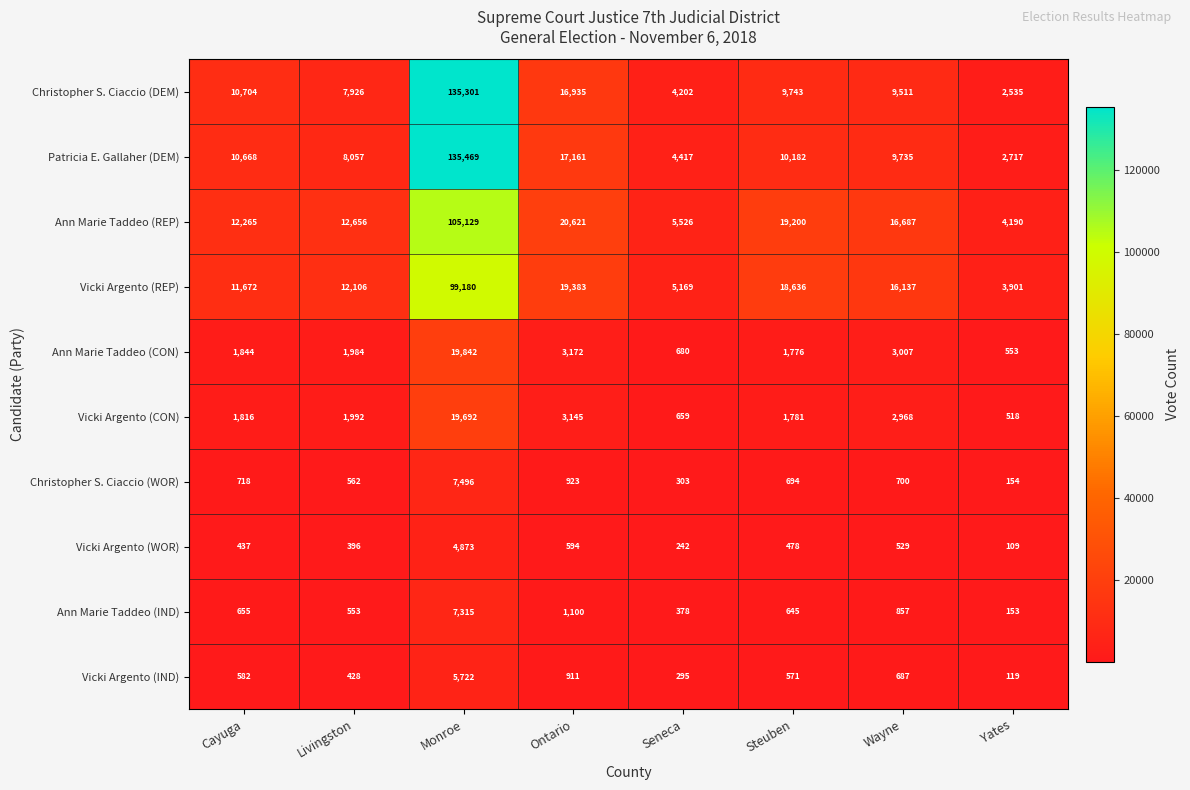

What is the minimum value shown in the chart?

109